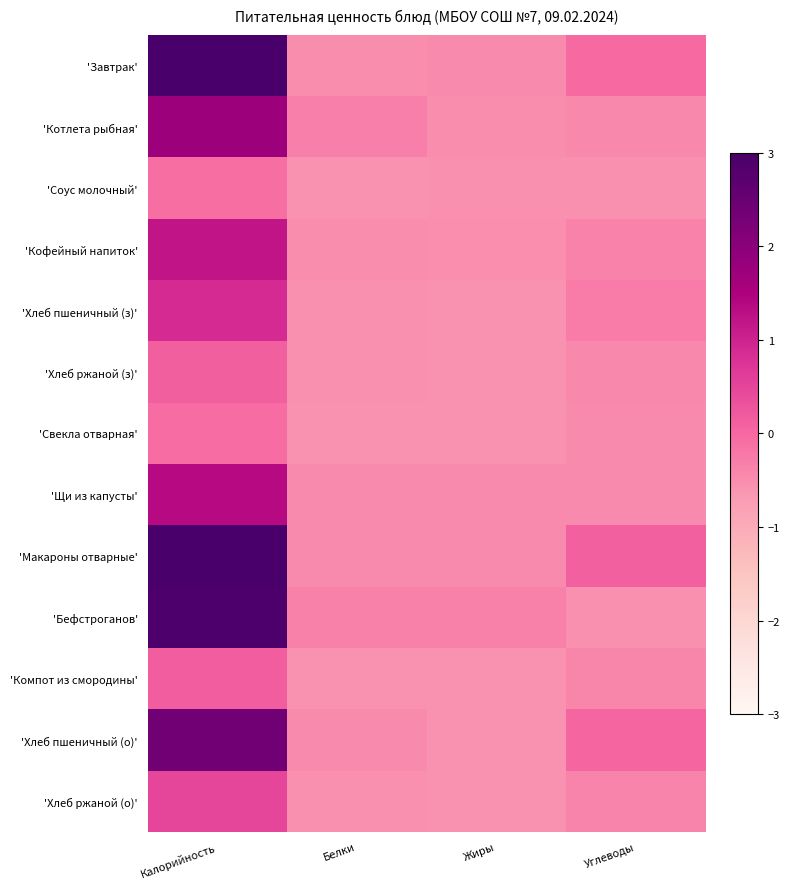

Reading left to right, transcribe all the data shown in this chart.

'Завтрак': Калорийность=3.0	Белки=-0.5	Жиры=-0.5	Углеводы=-0.0
'Котлета рыбная': Калорийность=1.8	Белки=-0.3	Жиры=-0.5	Углеводы=-0.5
'Соус молочный': Калорийность=-0.1	Белки=-0.6	Жиры=-0.6	Углеводы=-0.5
'Кофейный напиток': Калорийность=1.2	Белки=-0.5	Жиры=-0.5	Углеводы=-0.4
'Хлеб пшеничный (з)': Калорийность=0.9	Белки=-0.5	Жиры=-0.6	Углеводы=-0.3
'Хлеб ржаной (з)': Калорийность=0.1	Белки=-0.6	Жиры=-0.6	Углеводы=-0.4
'Свекла отварная': Калорийность=-0.1	Белки=-0.6	Жиры=-0.6	Углеводы=-0.5
'Щи из капусты': Калорийность=1.3	Белки=-0.5	Жиры=-0.5	Углеводы=-0.5
'Макароны отварные': Калорийность=3.5	Белки=-0.5	Жиры=-0.5	Углеводы=0.1
'Бефстроганов': Калорийность=2.9	Белки=-0.3	Жиры=-0.3	Углеводы=-0.5
'Компот из смородины': Калорийность=0.2	Белки=-0.6	Жиры=-0.6	Углеводы=-0.4
'Хлеб пшеничный (о)': Калорийность=2.3	Белки=-0.5	Жиры=-0.6	Углеводы=0.0
'Хлеб ржаной (о)': Калорийность=0.5	Белки=-0.5	Жиры=-0.6	Углеводы=-0.4